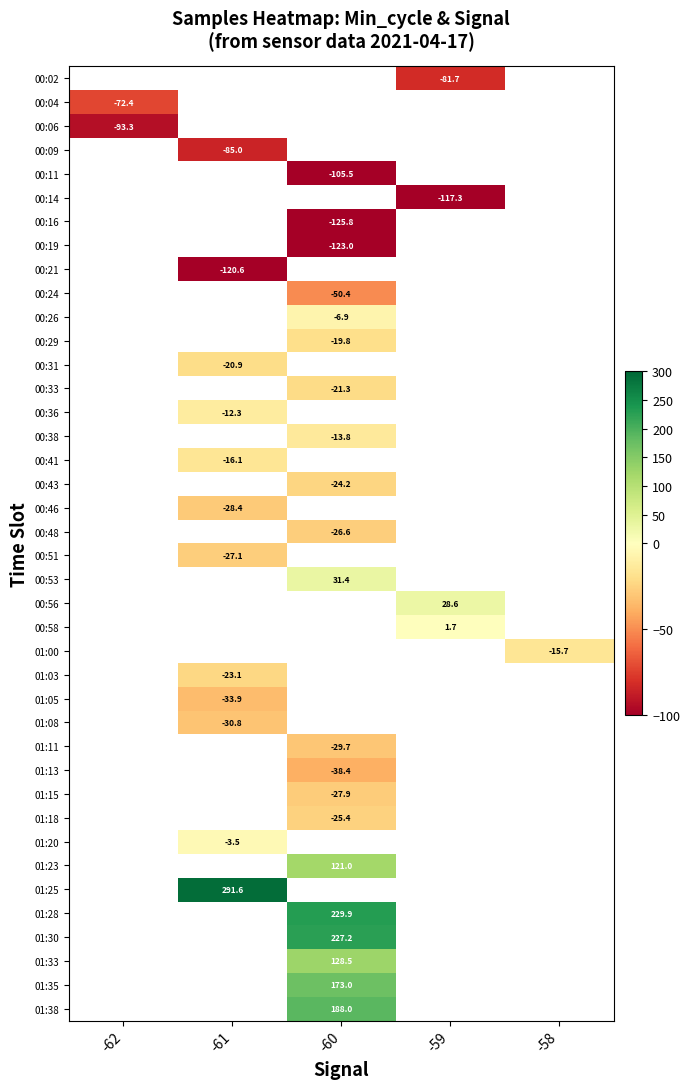

Count the number of categories in the chart.

5